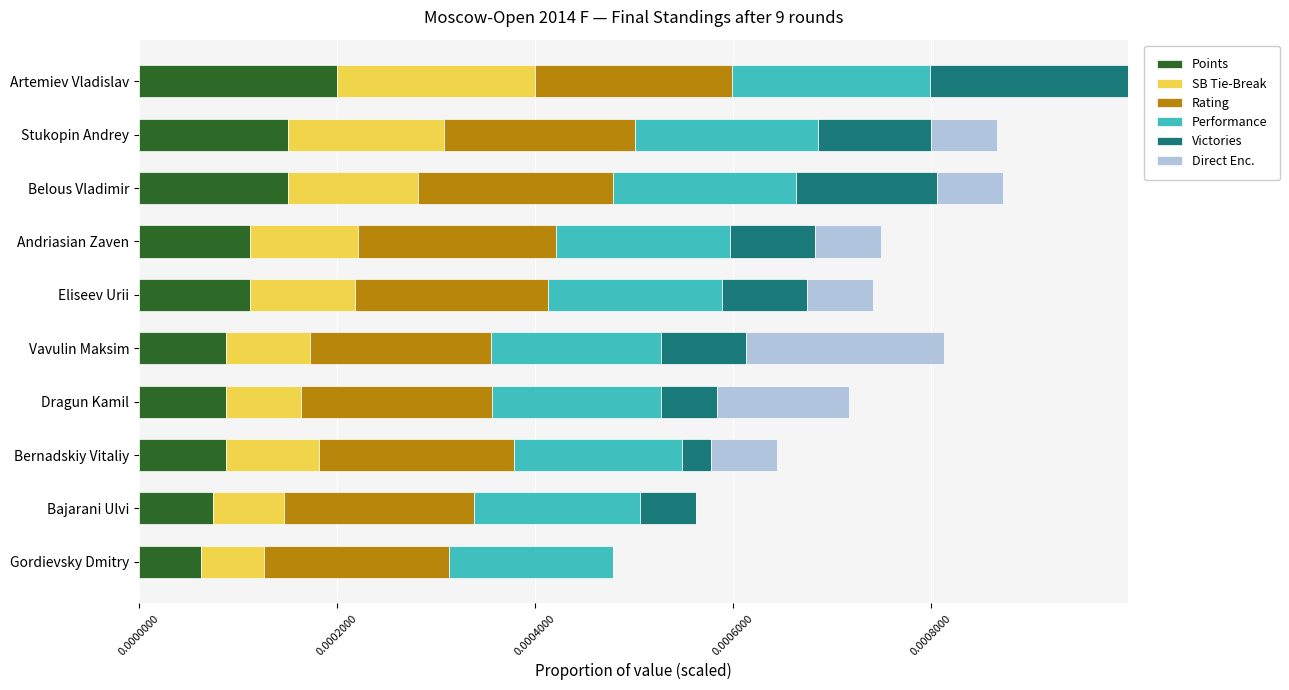

What are all the series names shown in the legend?

Points, SB Tie-Break, Rating, Performance, Victories, Direct Enc.